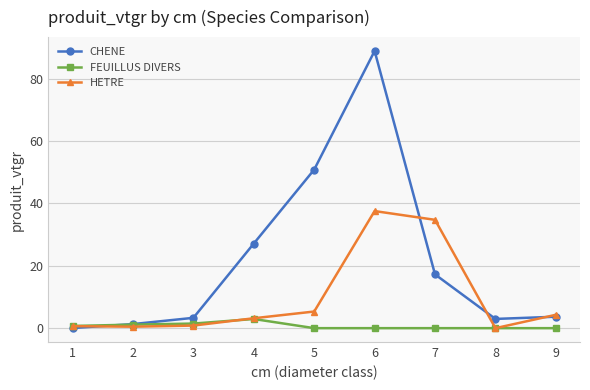

How many intersections are there between CHENE and FEUILLUS DIVERS?

1